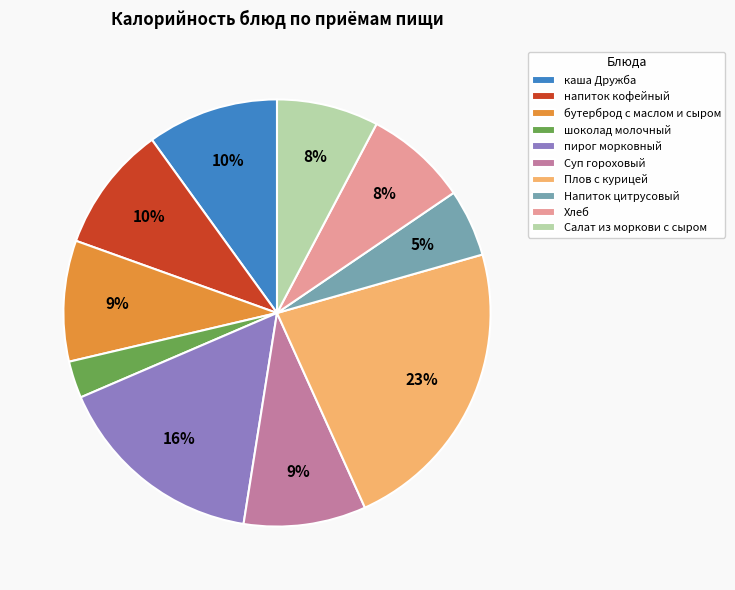

Which category has the smallest portion of the pie?

шоколад молочный